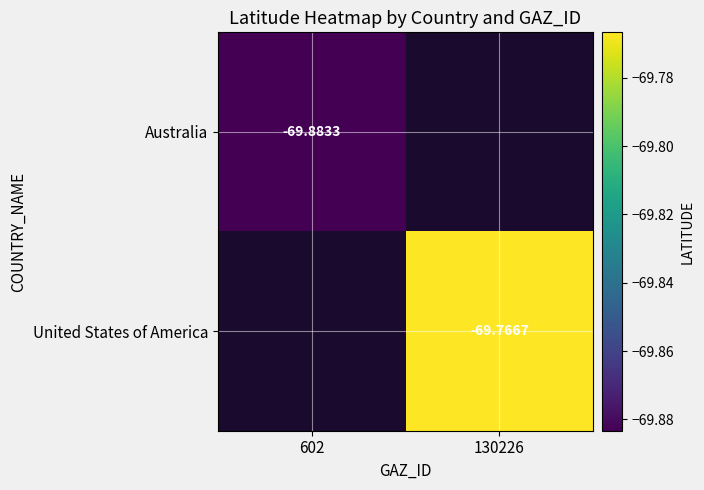

Is the value of Australia at 602 greater than the value of United States of America at 130226?

No